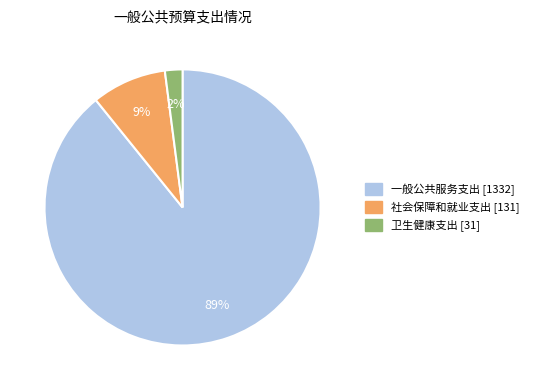

Count the number of slices in the pie.

3